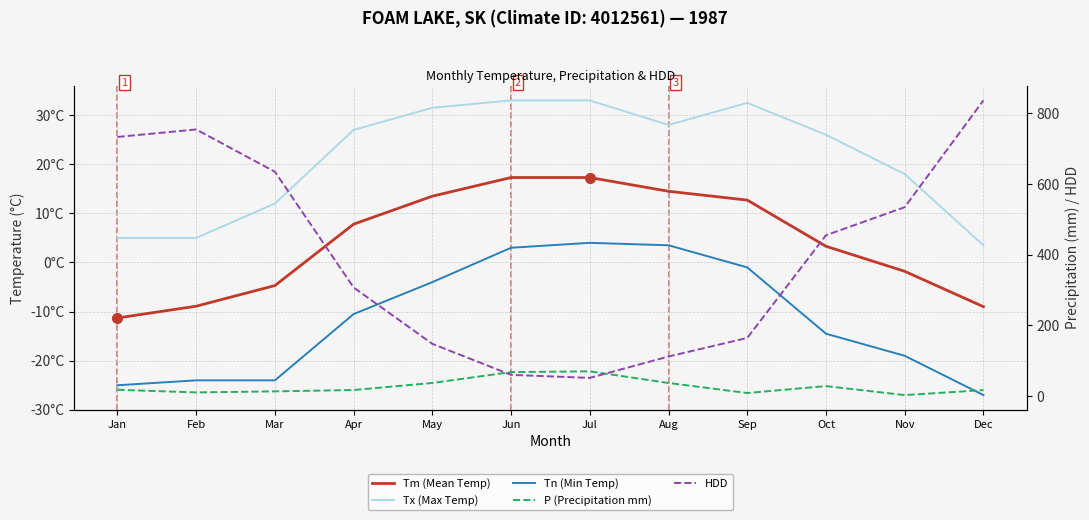

How many values in the HDD series are below 454?

6